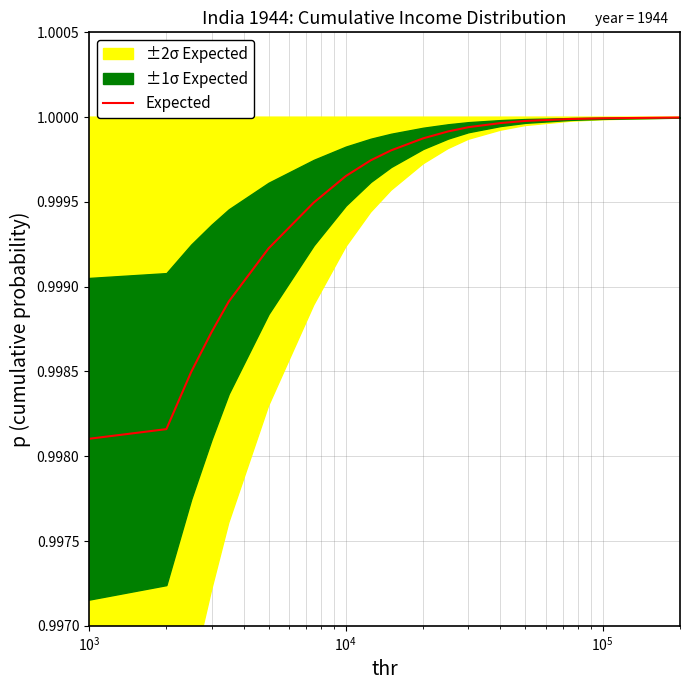

What is the sum of all values?

18.0